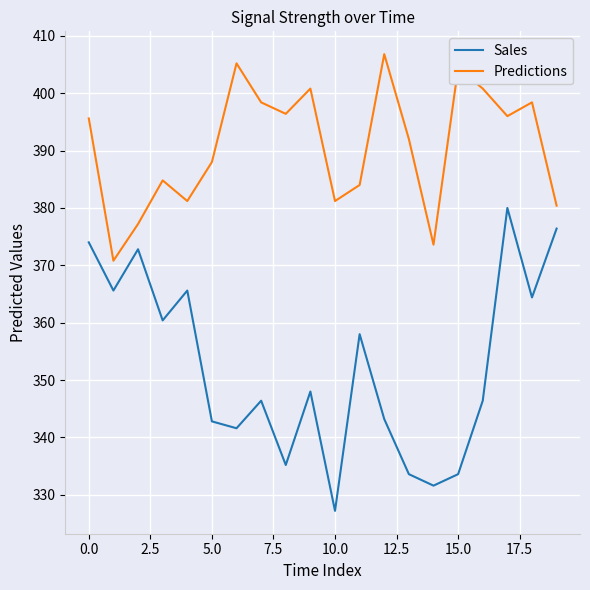

Rank the series by their maximum value, from lowest to highest.

Sales, Predictions